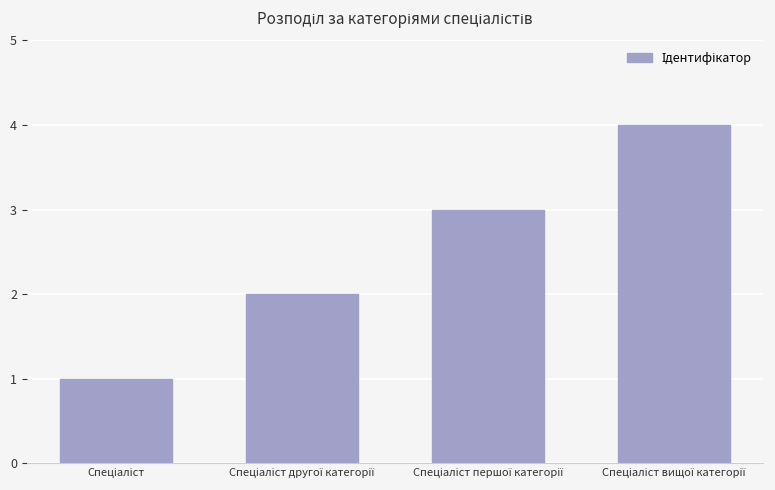

What is the greatest value displayed?

4